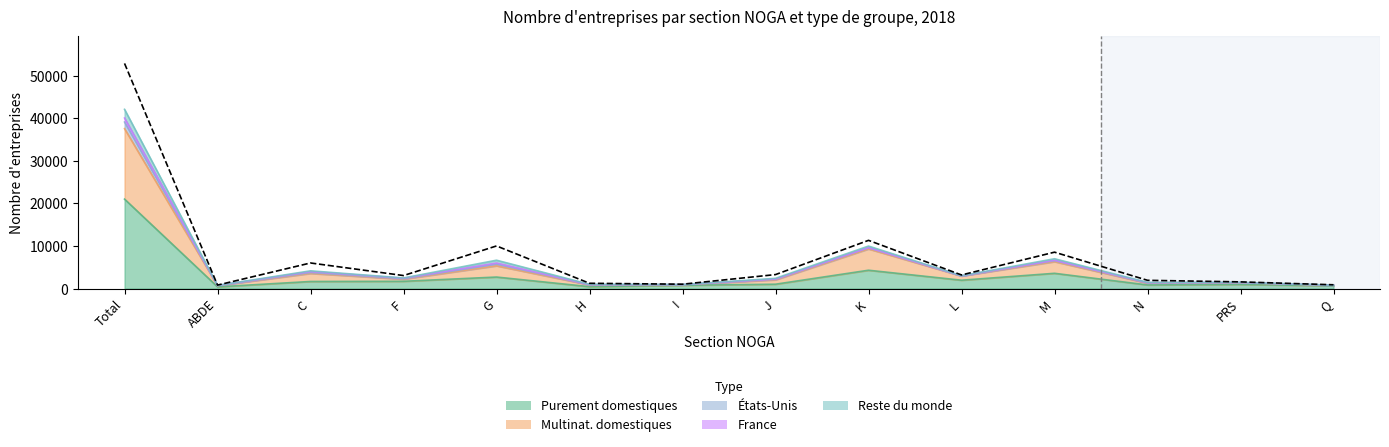

Is it true that Purement domestiques equals 1763 at M?

False